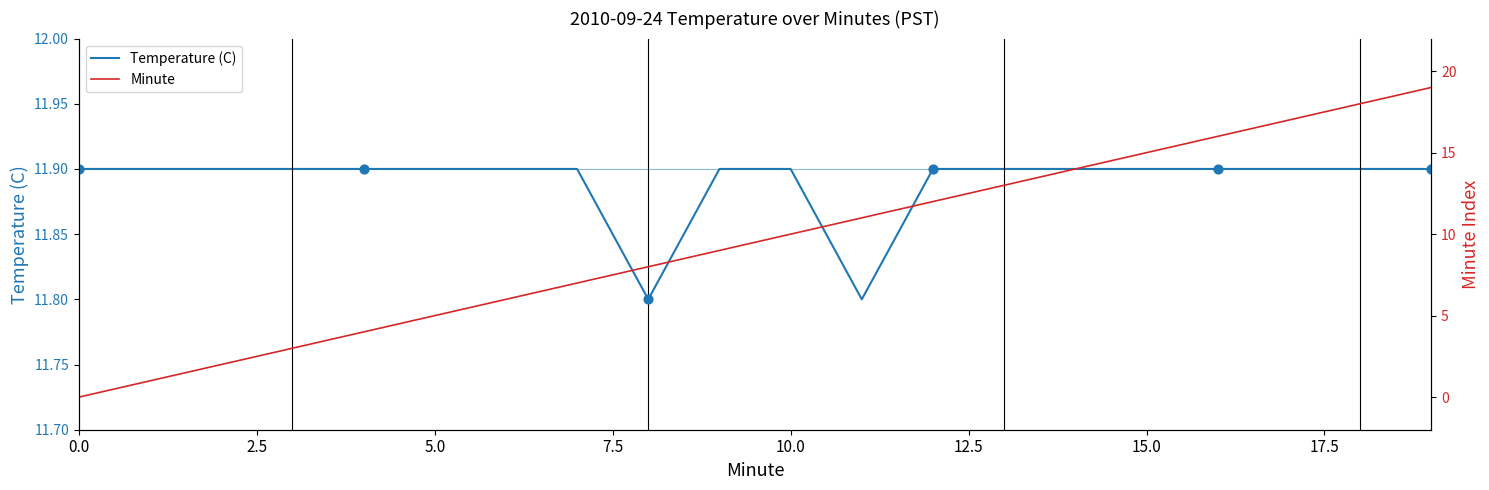

At how many categories does at least one series exceed 8?

20